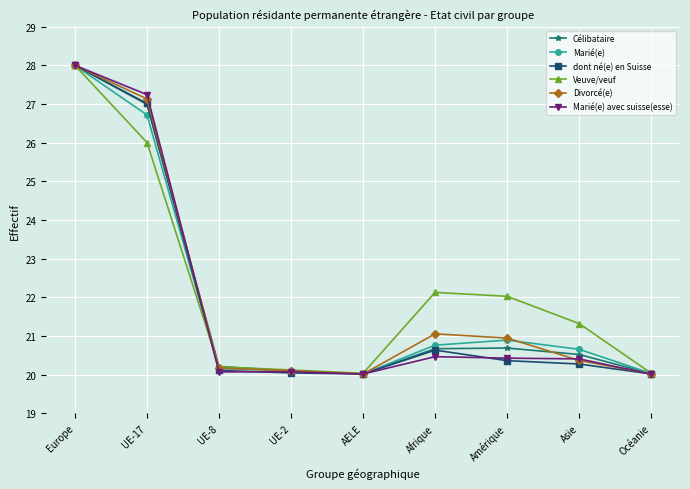

Is it true that Veuve/veuf equals 20.0 at AELE?

True